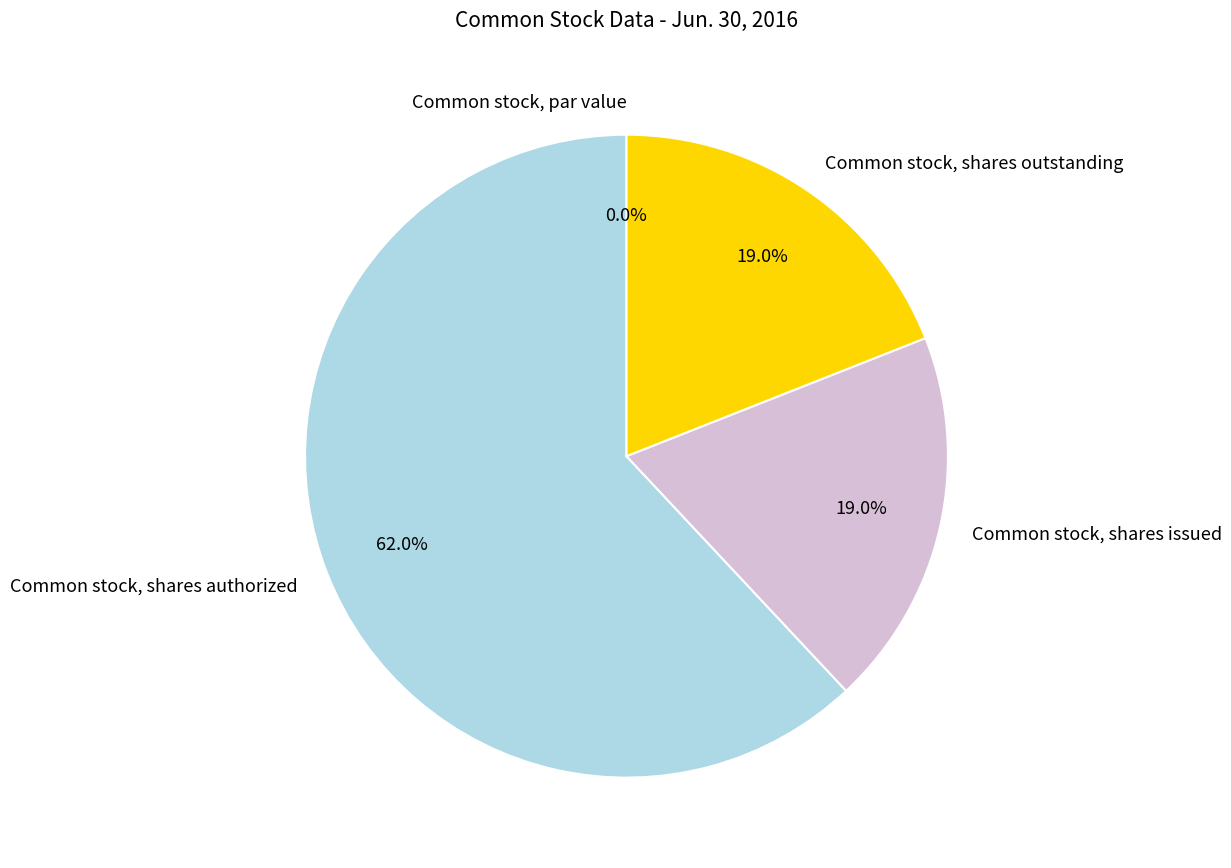

What is the smallest slice in the pie chart?

Common stock, par value